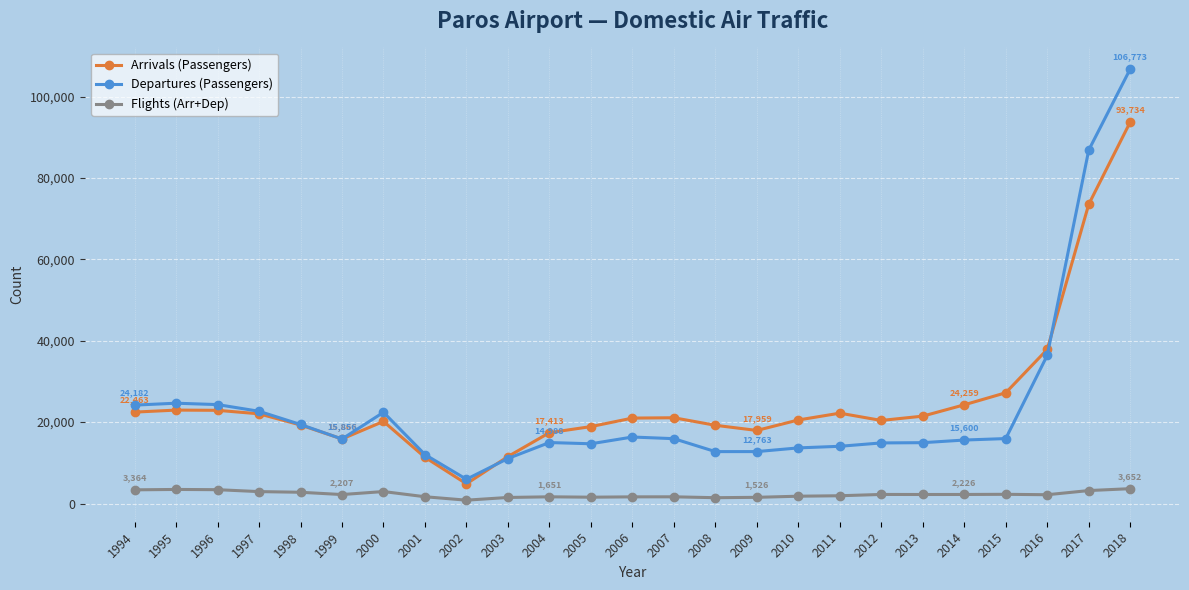

What is the spread (max minus min) of values at 1997?

19740